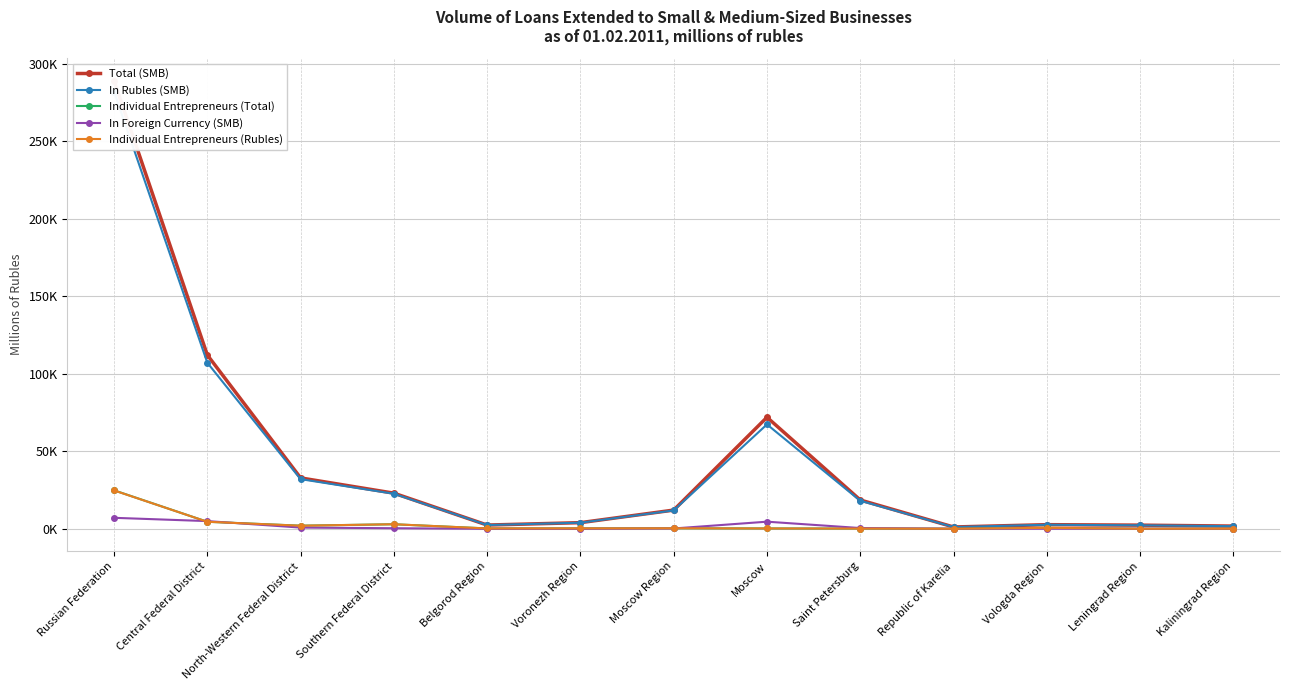

What position from the left is North-Western Federal District?

3